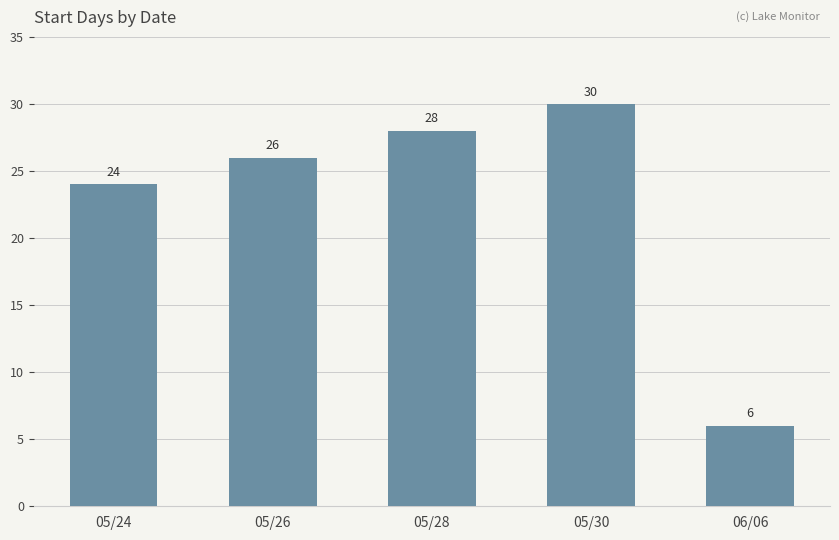

Approximately how many times larger is the value at 06/06 compared to 05/30?

0.2